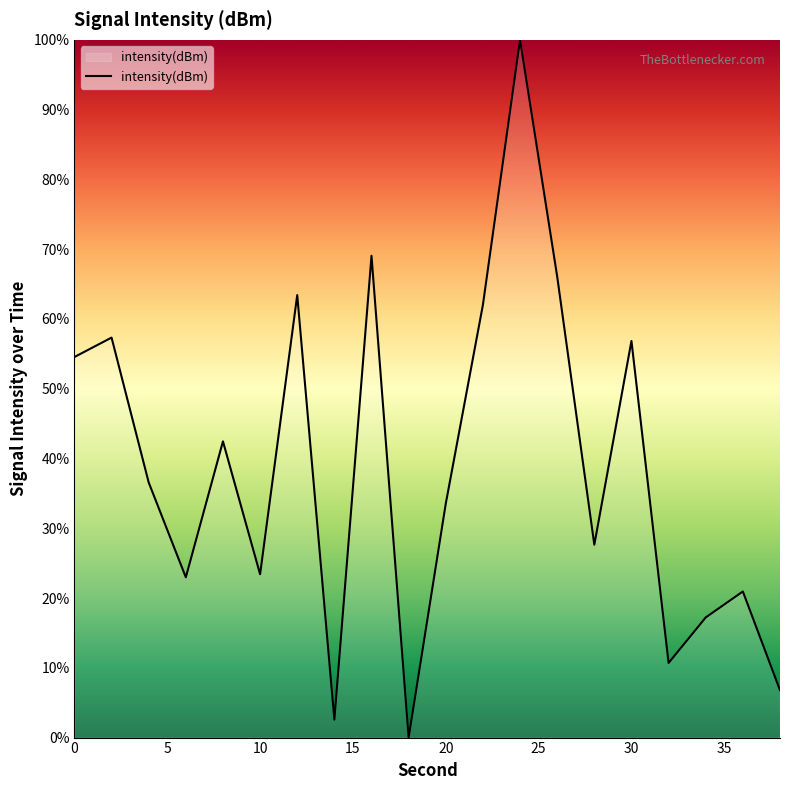

What is the difference between the maximum and minimum values?

100.0